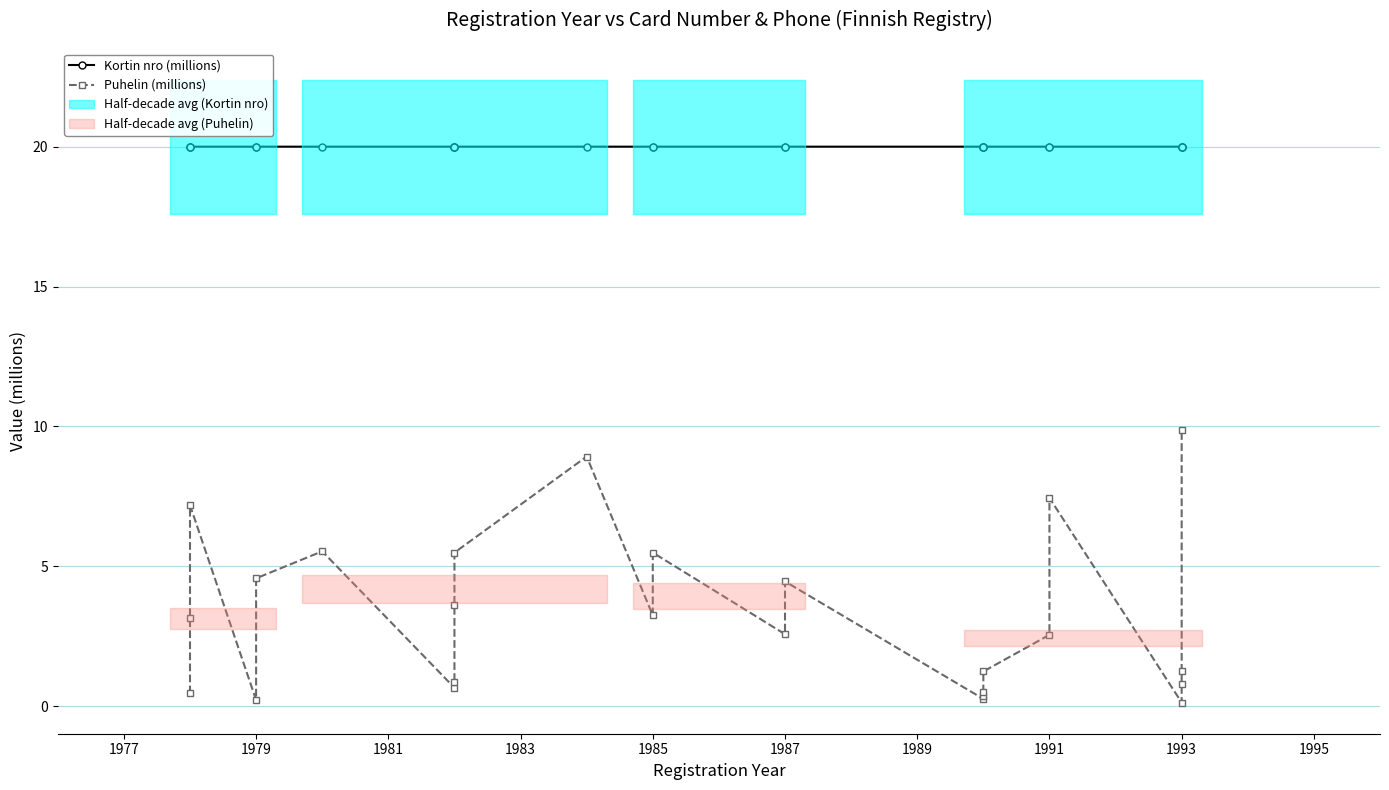

How many interior local valleys does the Puhelin (millions) series have?

6